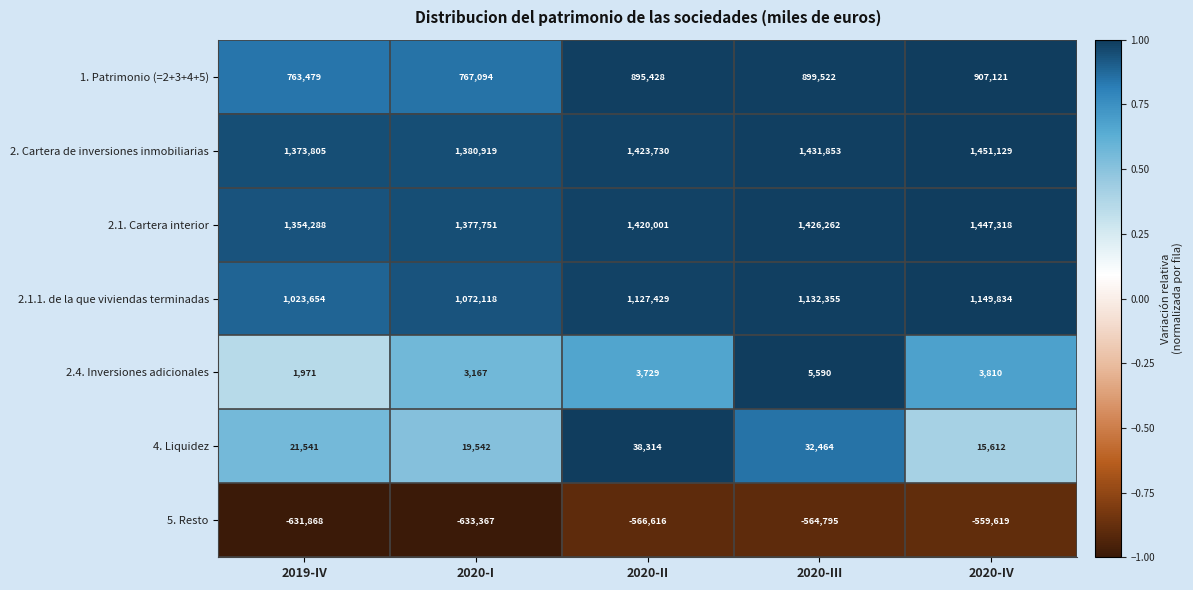

Count the number of data series in this chart.

7